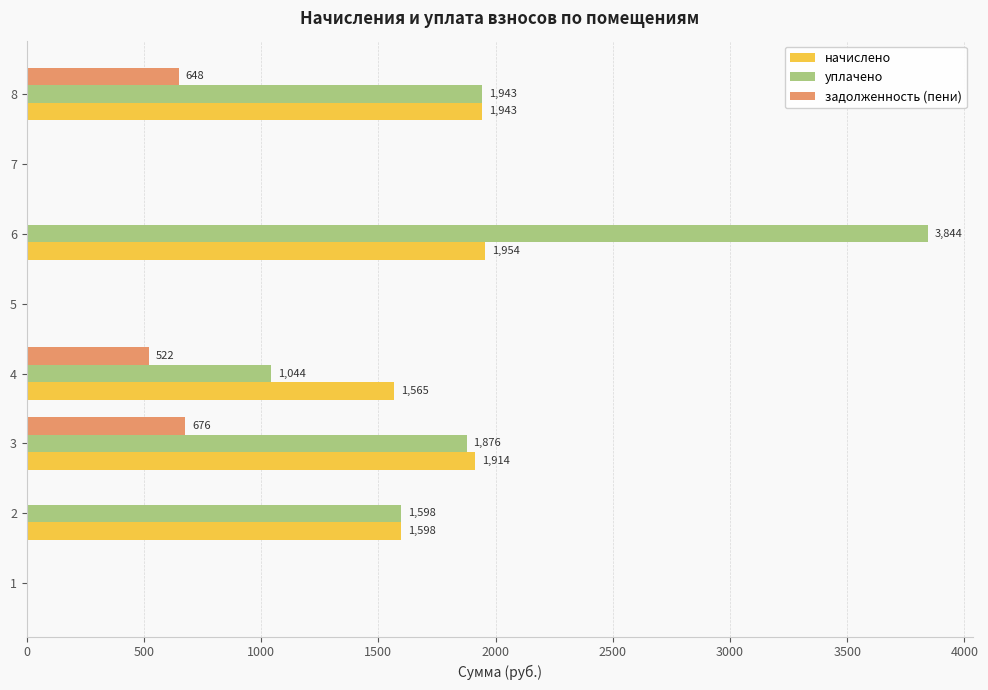

The value of уплачено at 8 is 1943.0. True or false?

True